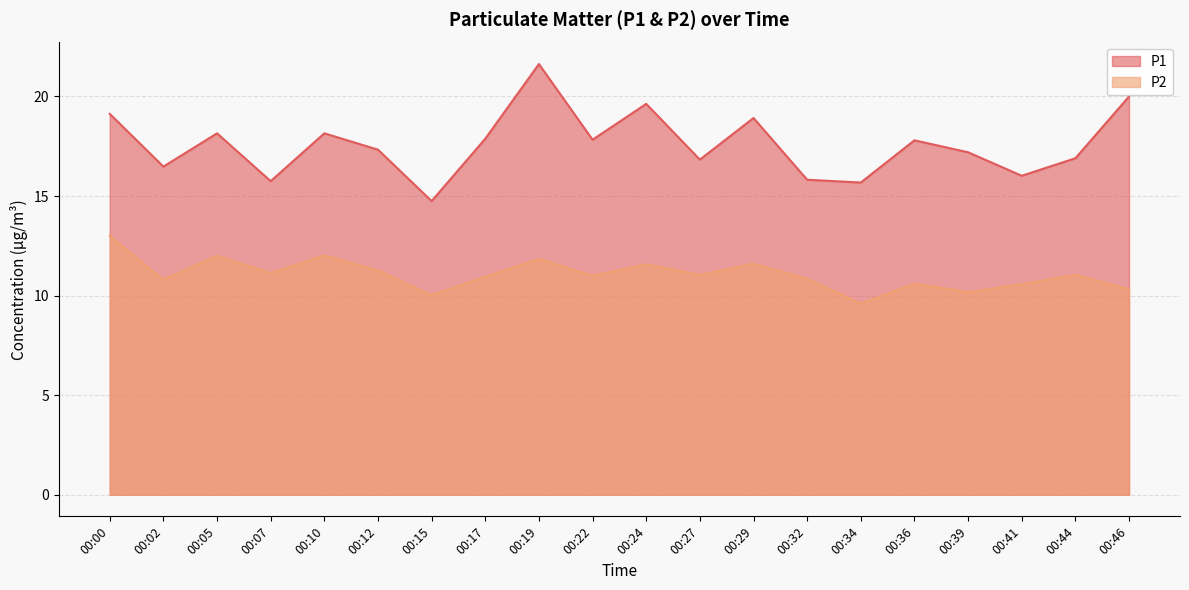

Which category has the highest value in the P2 series?

00:00